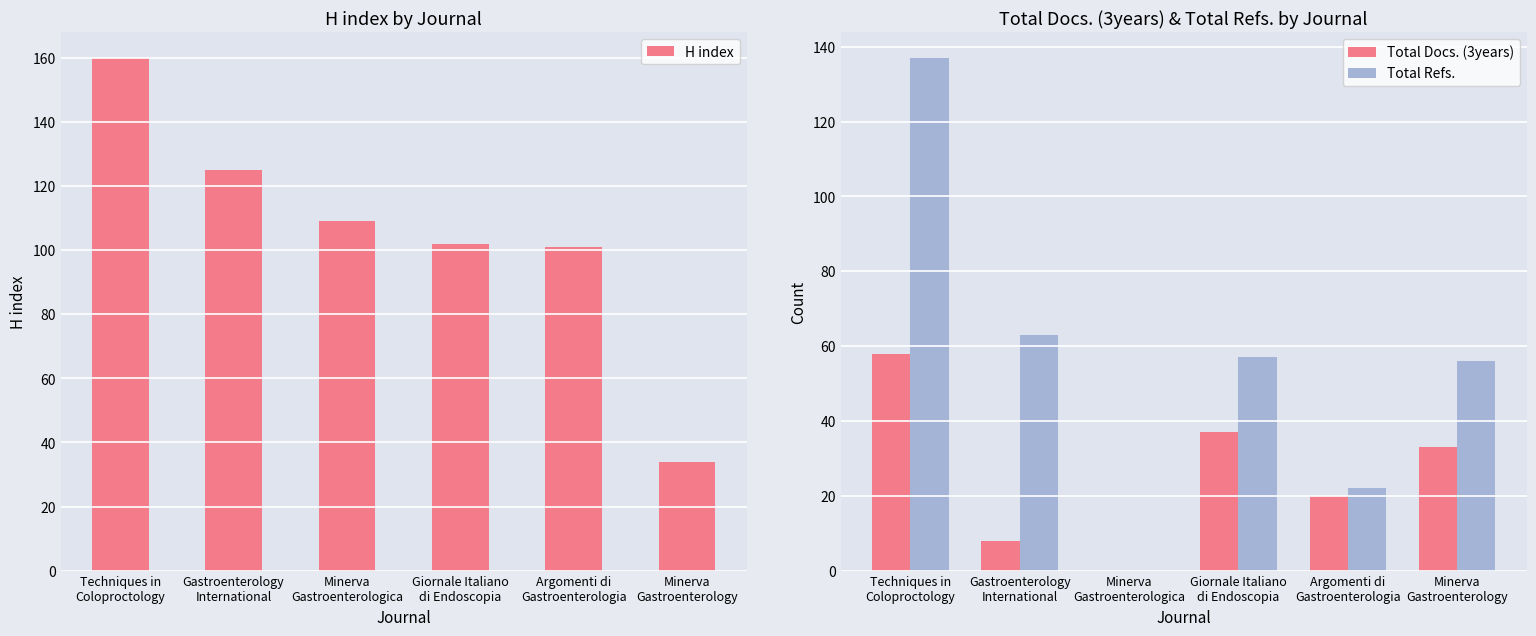

The Total Refs. series shows 17 at Minerva
Gastroenterology. True or false?

False